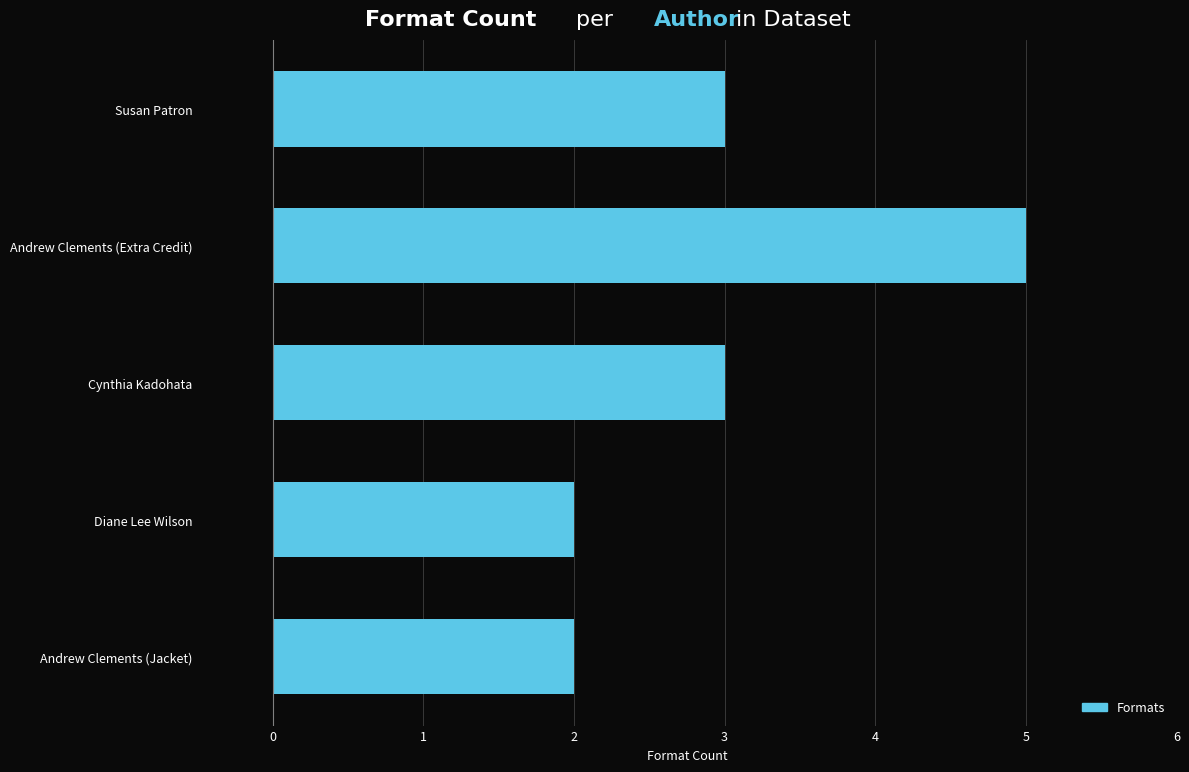

What is the smallest value displayed?

2